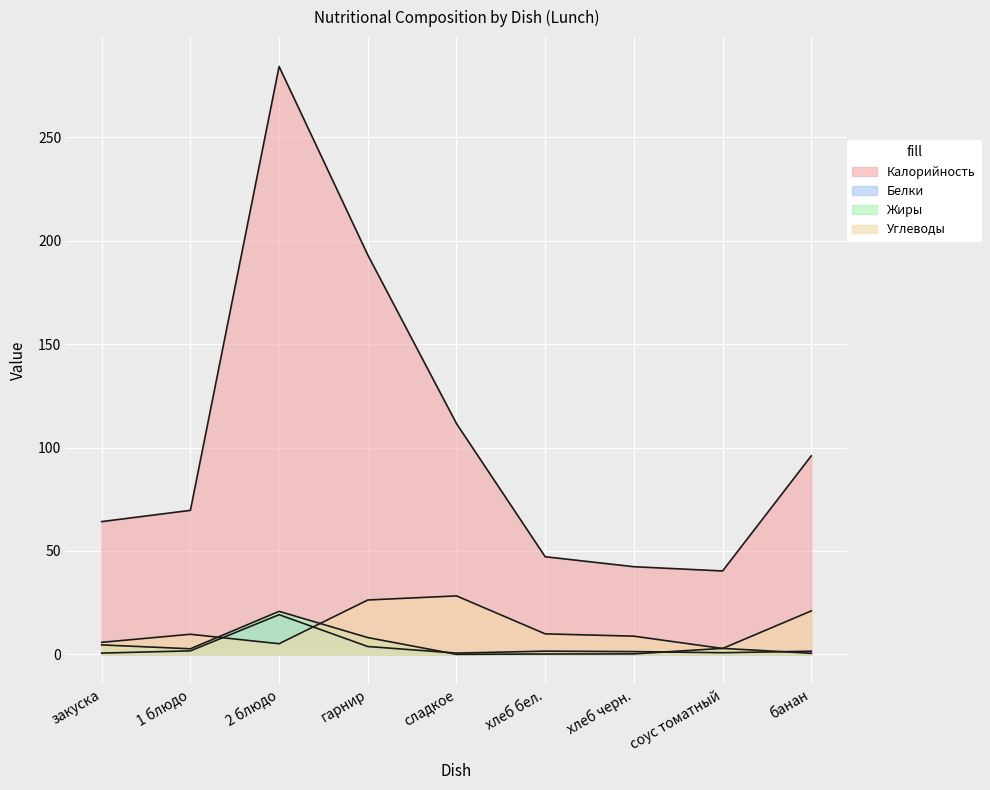

Is it true that Калорийность equals 111.6 at сладкое?

True